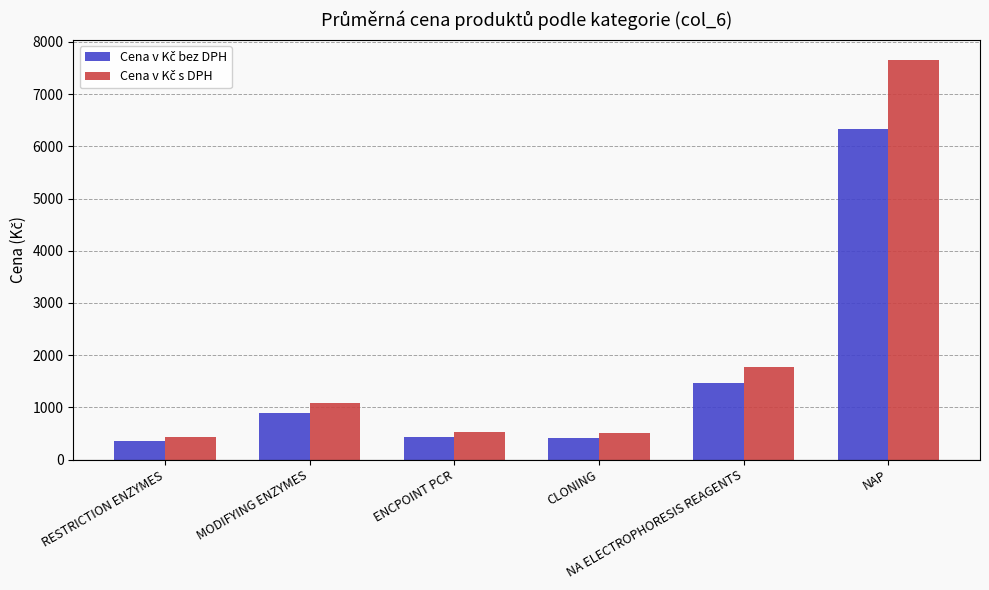

What position from the right is CLONING?

3